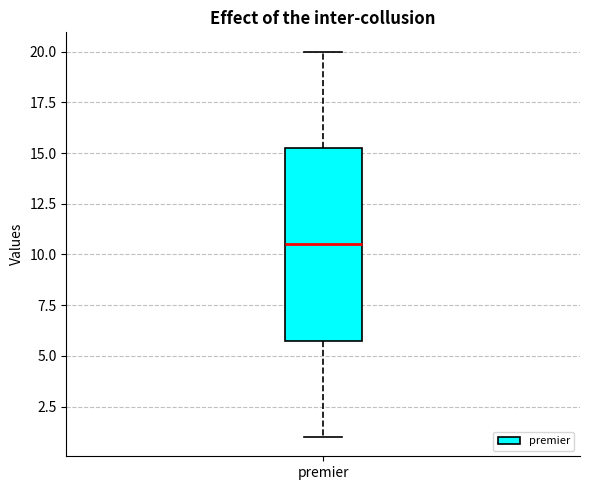

Read this box plot against the y-axis: the position of the median line, the range covered by the box, and the ends of both whiskers. The values are not printed on the chart, so give them approximately, as read against the axis.

median 10.5, box 6.0 to 15.5, whiskers 1.0 to 20.0